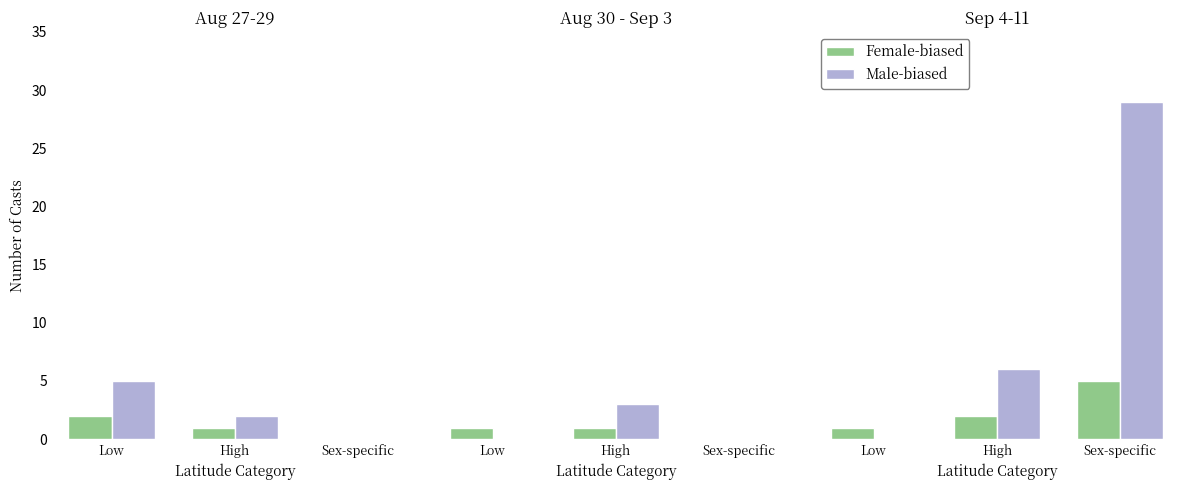

At how many categories does at least one series exceed 13?

1